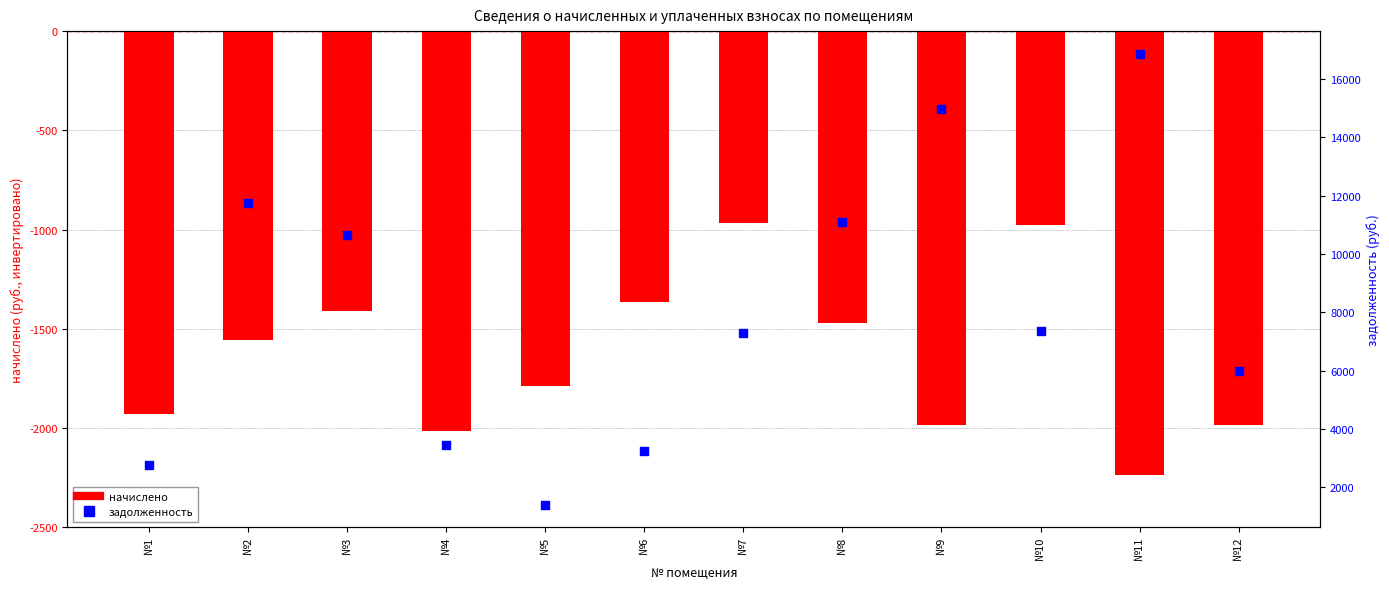

Which series reaches the minimum Y coordinate?

начислено